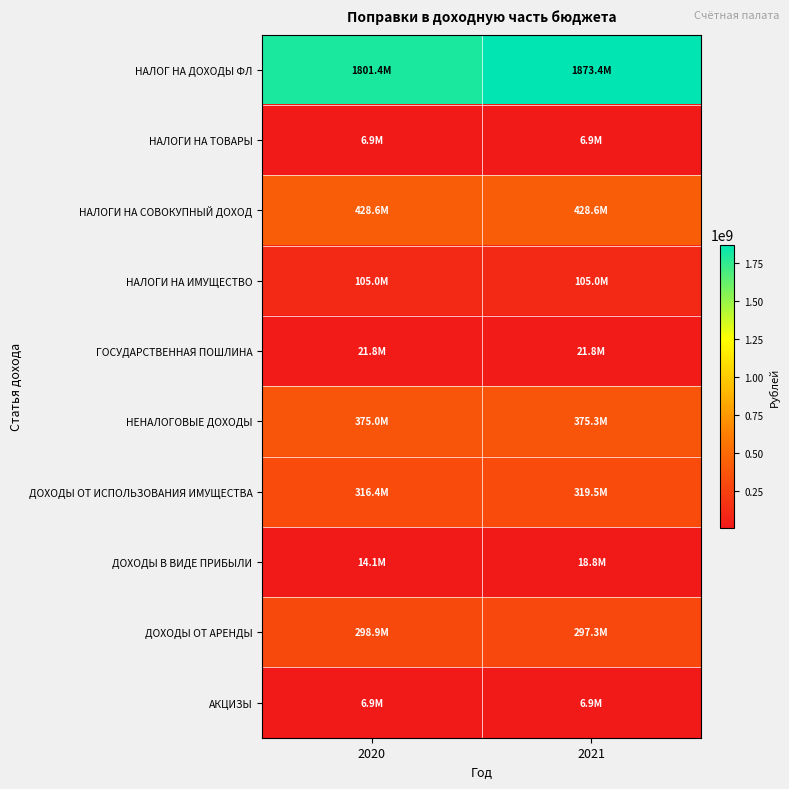

Reading left to right, extract all data points from this chart.

НАЛОГ НА ДОХОДЫ ФЛ: 2020=1801378800	2021=1873434000
НАЛОГИ НА ТОВАРЫ: 2020=6857000	2021=6857000
НАЛОГИ НА СОВОКУПНЫЙ ДОХОД: 2020=428590000	2021=428590000
НАЛОГИ НА ИМУЩЕСТВО: 2020=105000000	2021=105000000
ГОСУДАРСТВЕННАЯ ПОШЛИНА: 2020=21825000	2021=21825000
НЕНАЛОГОВЫЕ ДОХОДЫ: 2020=375043400	2021=375327100
ДОХОДЫ ОТ ИСПОЛЬЗОВАНИЯ ИМУЩЕСТВА: 2020=316363800	2021=319452300
ДОХОДЫ В ВИДЕ ПРИБЫЛИ: 2020=14146900	2021=18763100
ДОХОДЫ ОТ АРЕНДЫ: 2020=298871400	2021=297318900
АКЦИЗЫ: 2020=6857000	2021=6857000